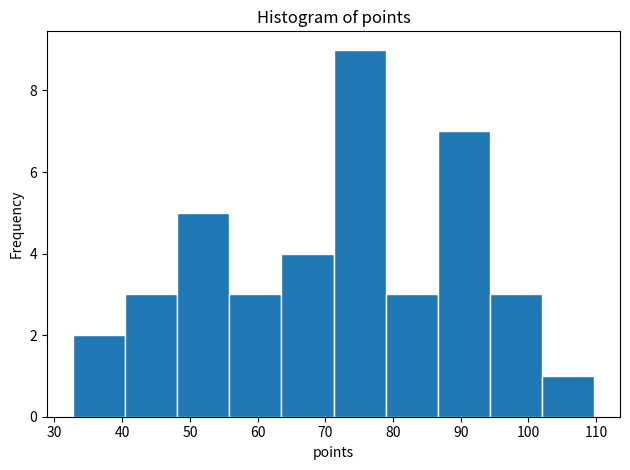

Which range on the x-axis has the tallest bar?

71 to 79